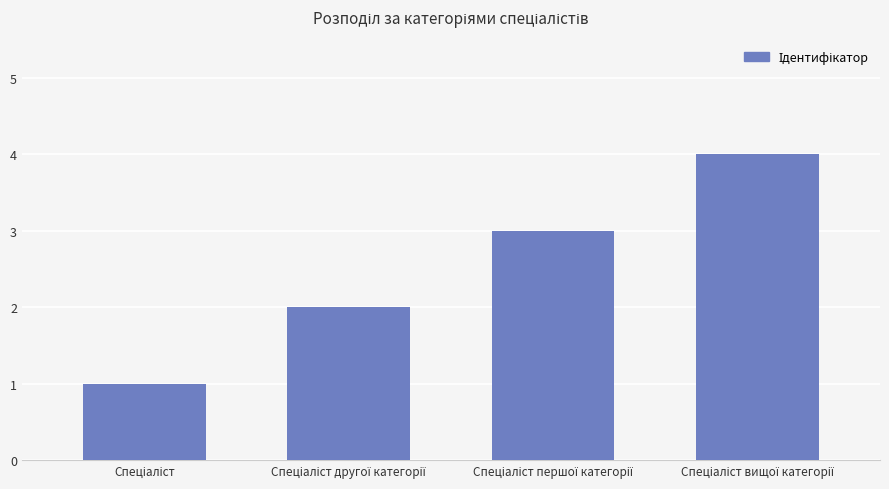

What is the sum of all values?

10